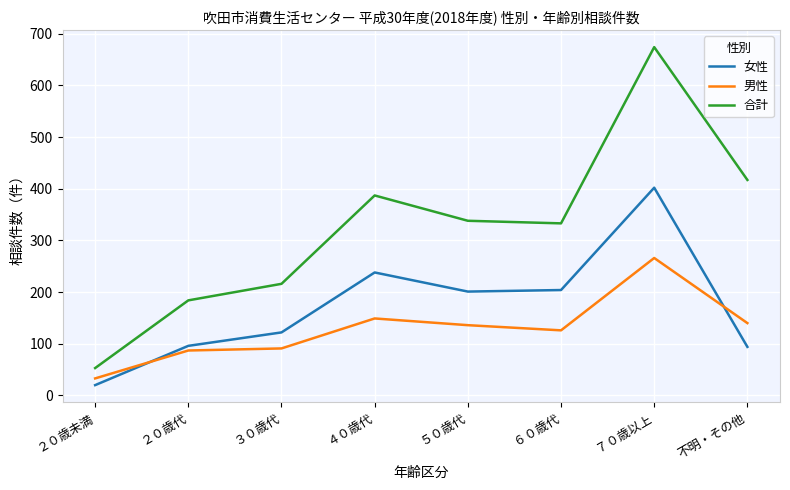

What is the maximum value for 合計?

674